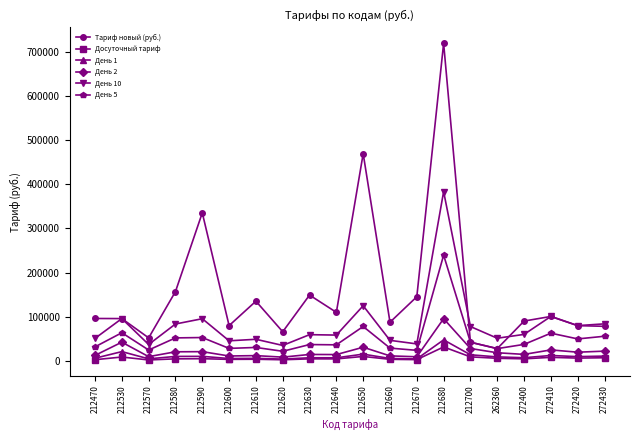

True or false: День 2 has more than 2 interior local peaks.

True